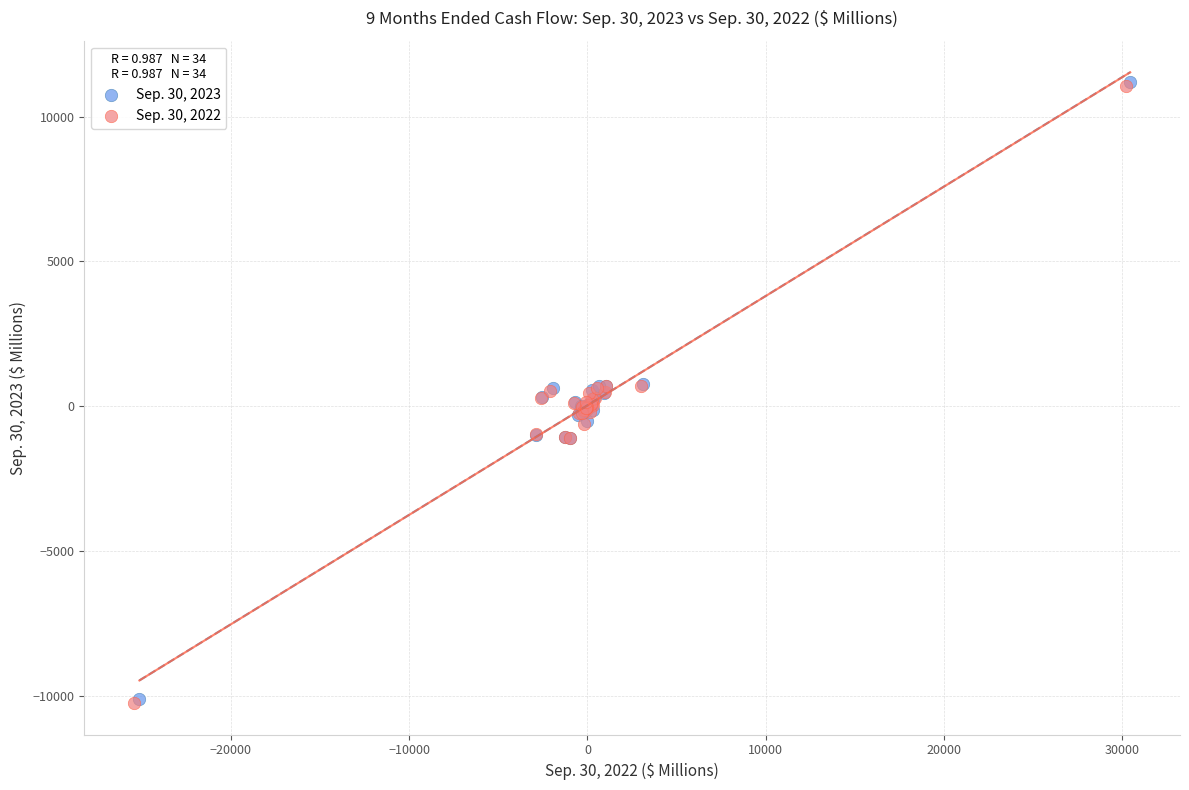

Which series has the widest spread of Y values?

Sep. 30, 2022